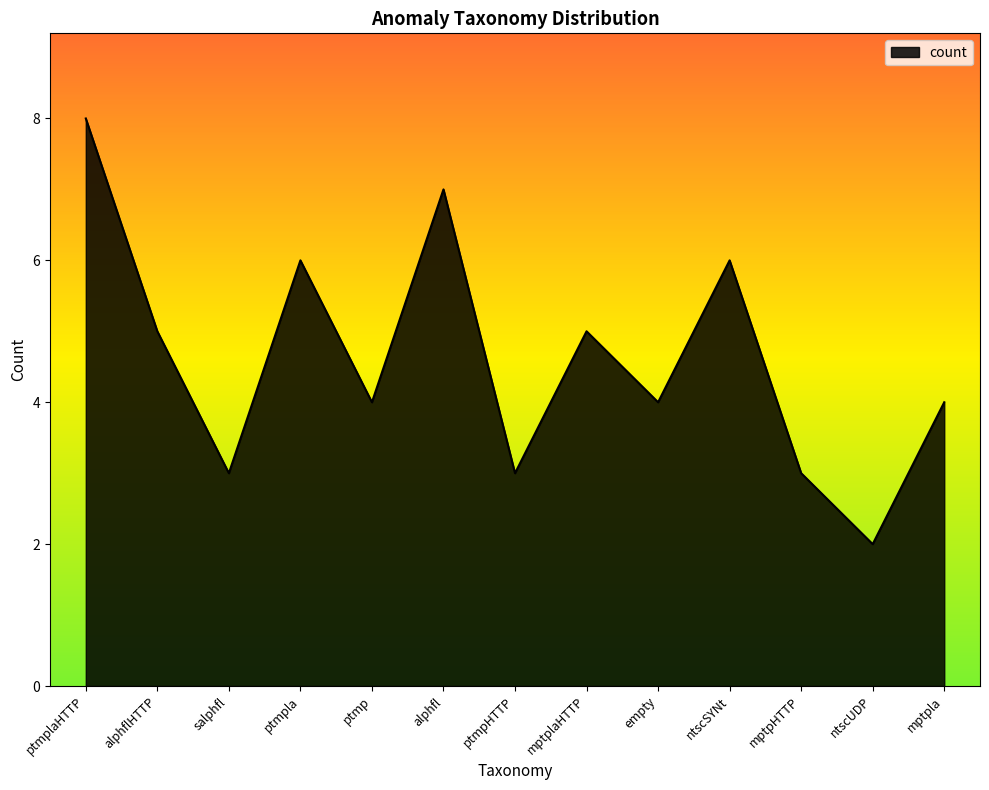

Which label corresponds to the smallest value in the chart?

ntscUDP